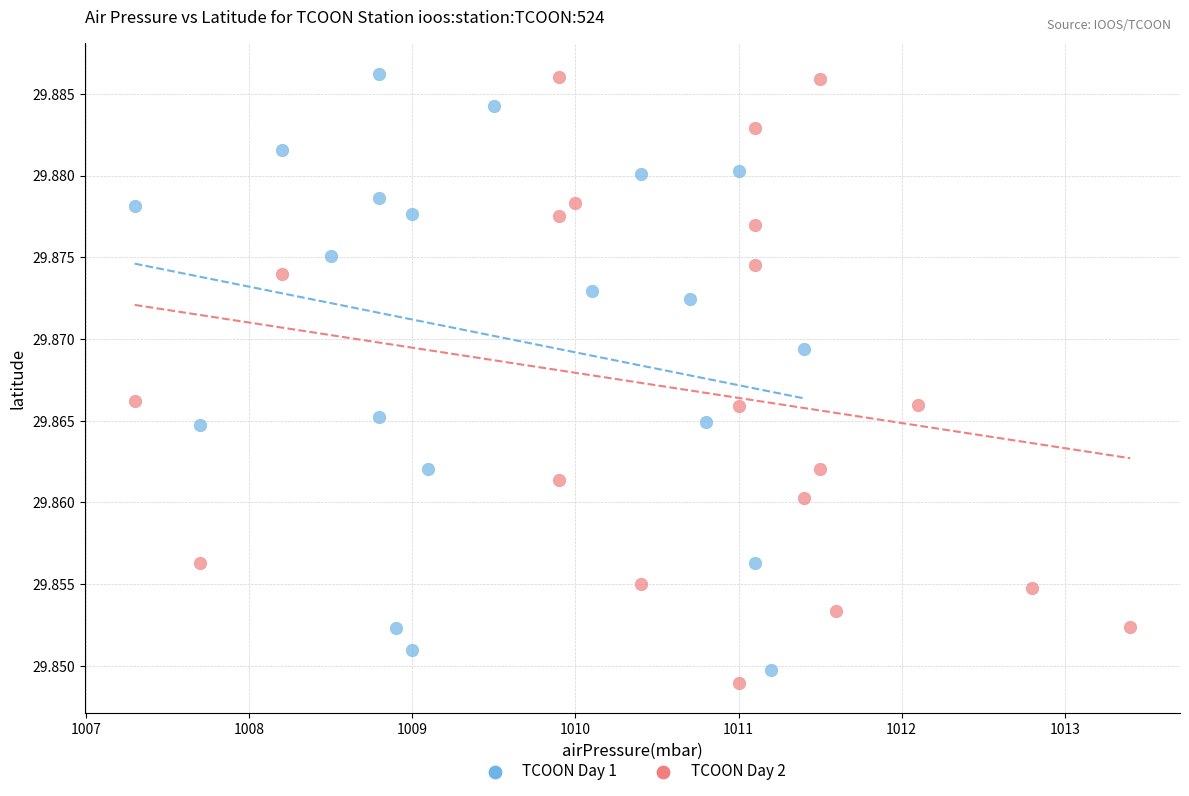

Which series reaches the minimum Y coordinate?

TCOON Day 2